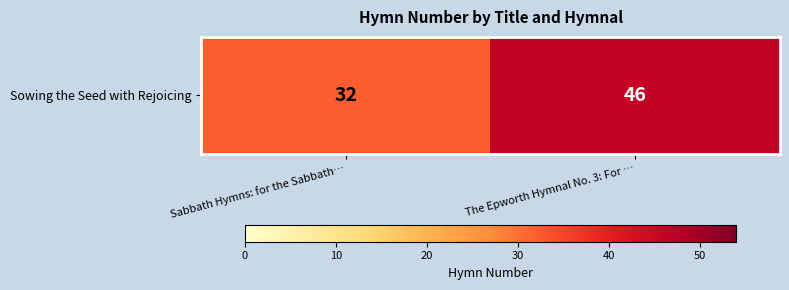

Which category has the highest value across all series?

The Epworth Hymnal No. 3: For …